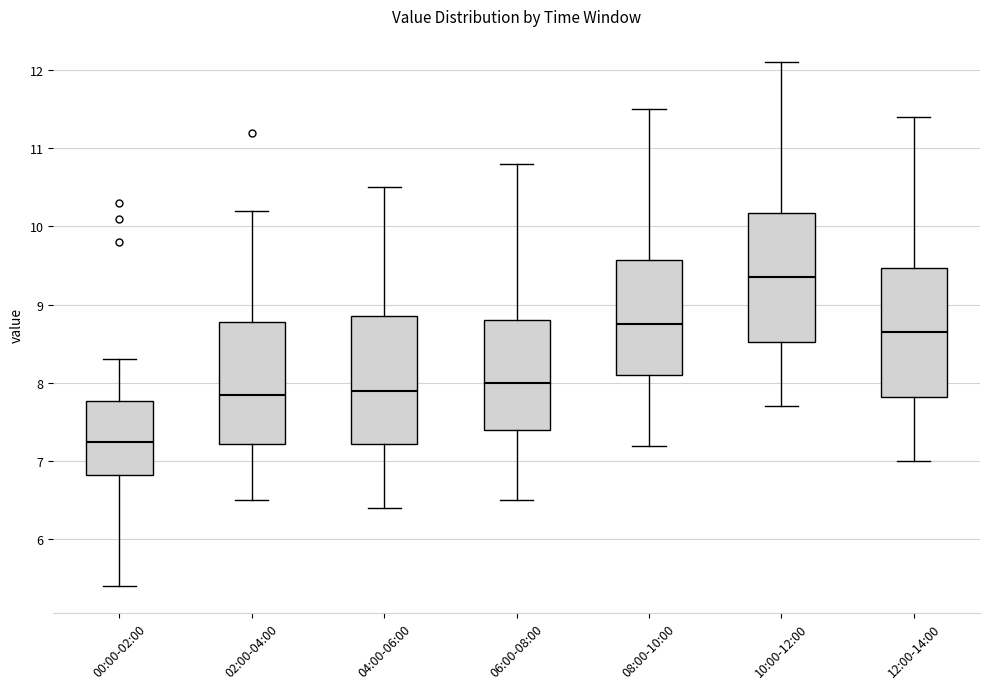

Reading left to right, transcribe this box plot: for each box, give where its median line is, the range the box spans, and where its two whiskers end, as read against the y-axis. The values are not printed on the chart, so give them approximately, as read against the axis.

00:00-02:00: median 7.3, box 6.8 to 7.8, whiskers 5.4 to 8.3
02:00-04:00: median 7.9, box 7.2 to 8.8, whiskers 6.5 to 10.2
04:00-06:00: median 7.9, box 7.2 to 8.9, whiskers 6.4 to 10.5
06:00-08:00: median 8.0, box 7.4 to 8.8, whiskers 6.5 to 10.8
08:00-10:00: median 8.8, box 8.1 to 9.6, whiskers 7.2 to 11.5
10:00-12:00: median 9.4, box 8.5 to 10.2, whiskers 7.7 to 12.1
12:00-14:00: median 8.7, box 7.8 to 9.5, whiskers 7.0 to 11.4